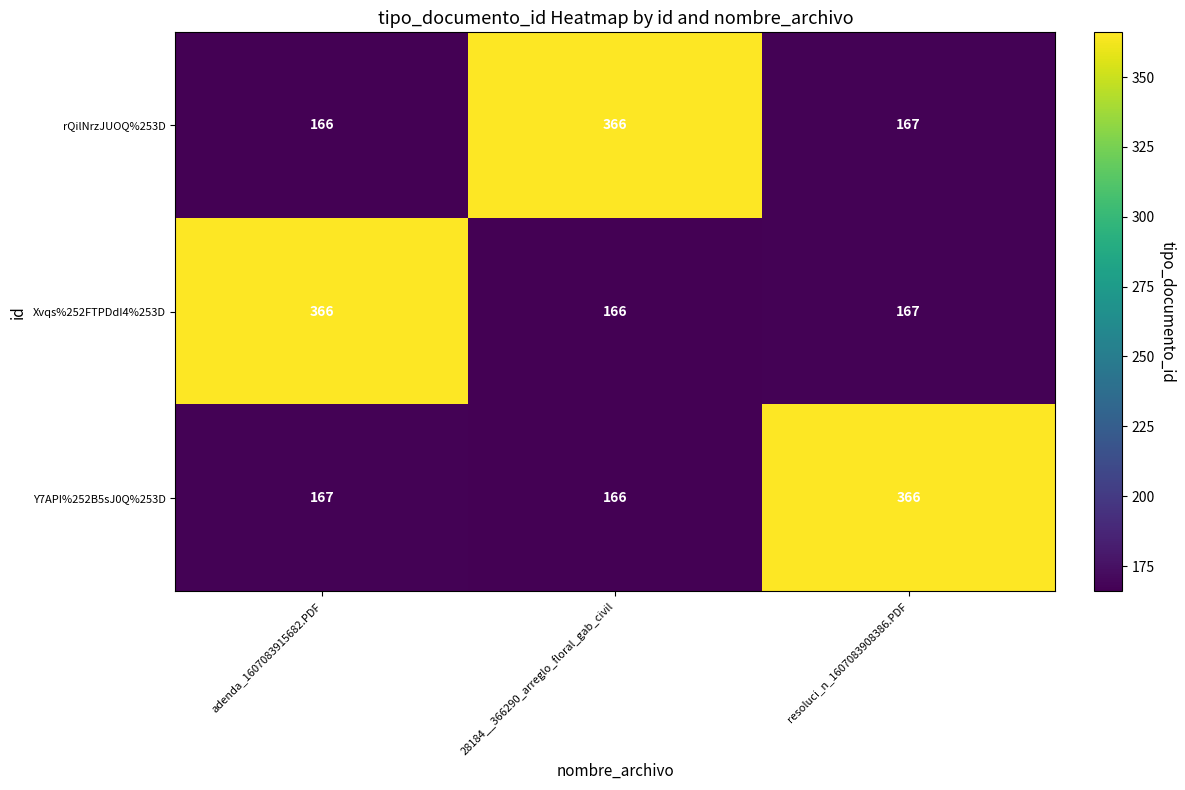

The Xvqs%252FTPDdI4%253D series shows 193 at adenda_1607083915682.PDF. True or false?

False